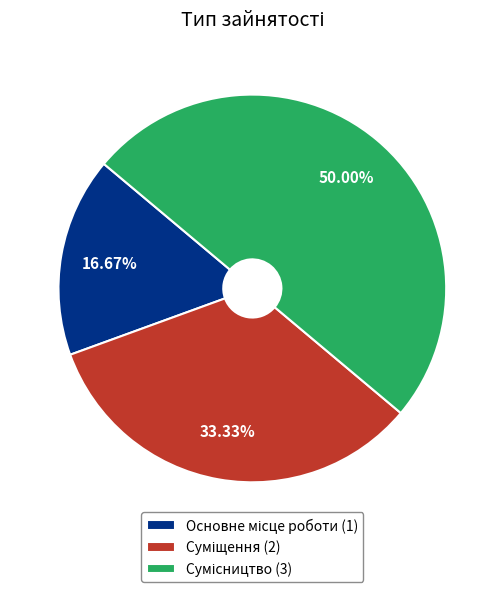

How many segments does this pie chart have?

3